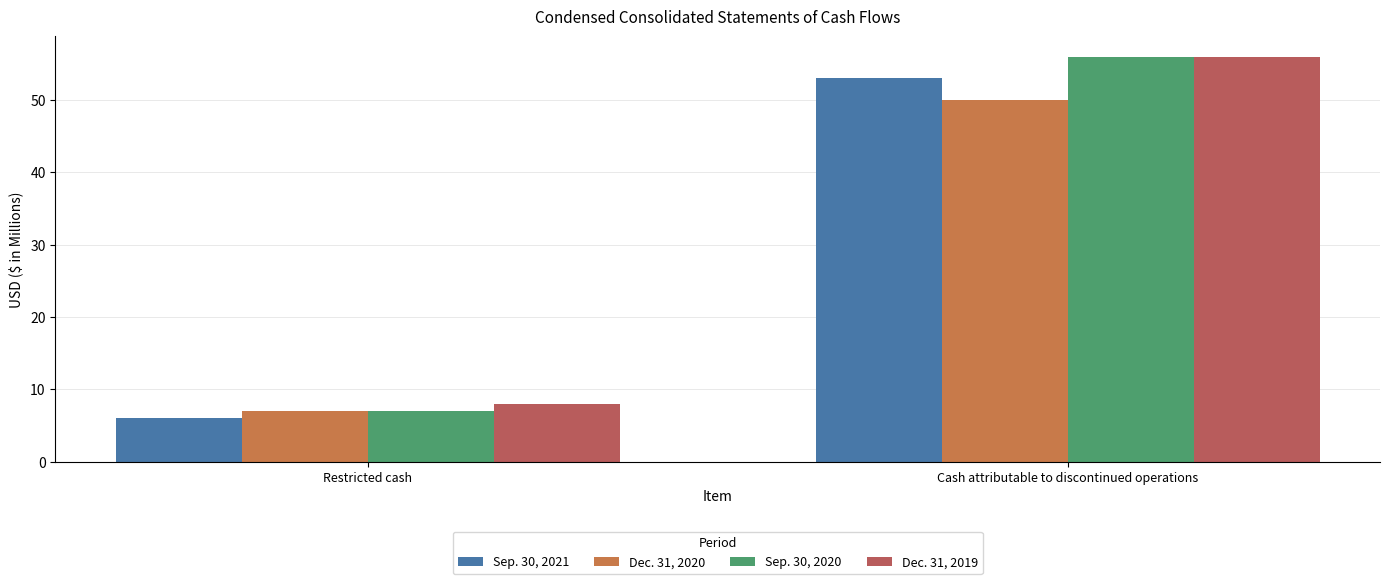

What is the minimum value shown in the chart?

6